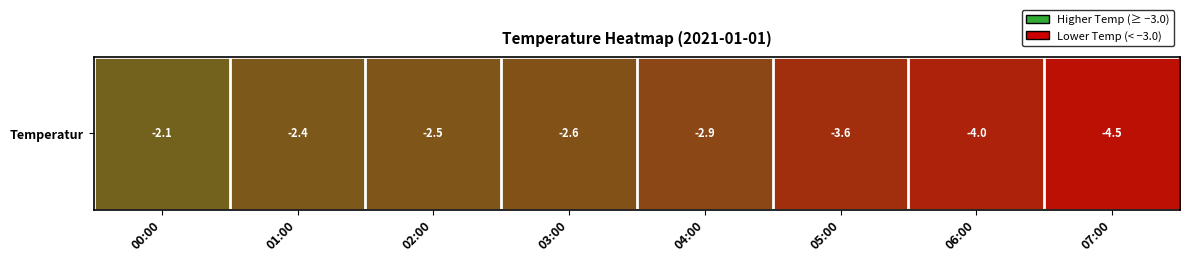

What is the smallest value displayed?

-4.5